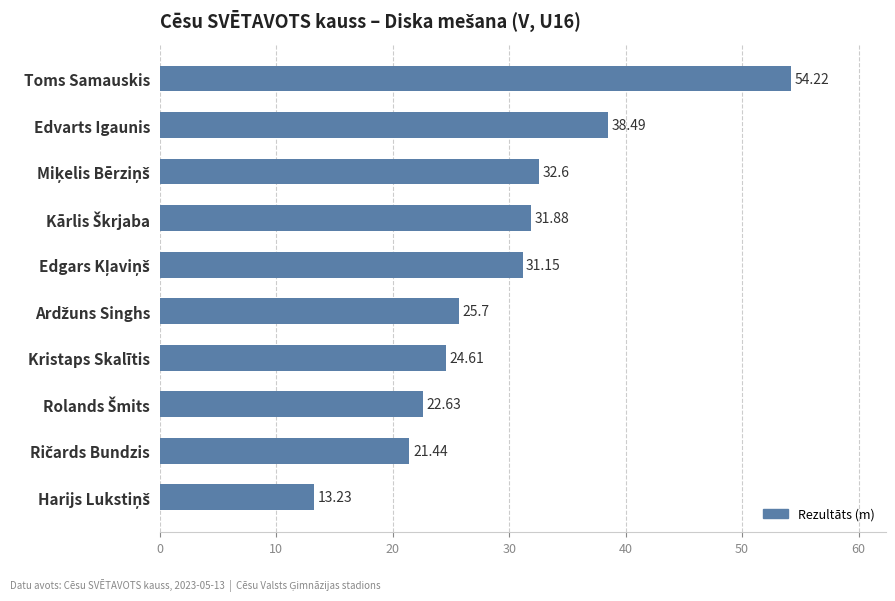

What is the average value?

29.6